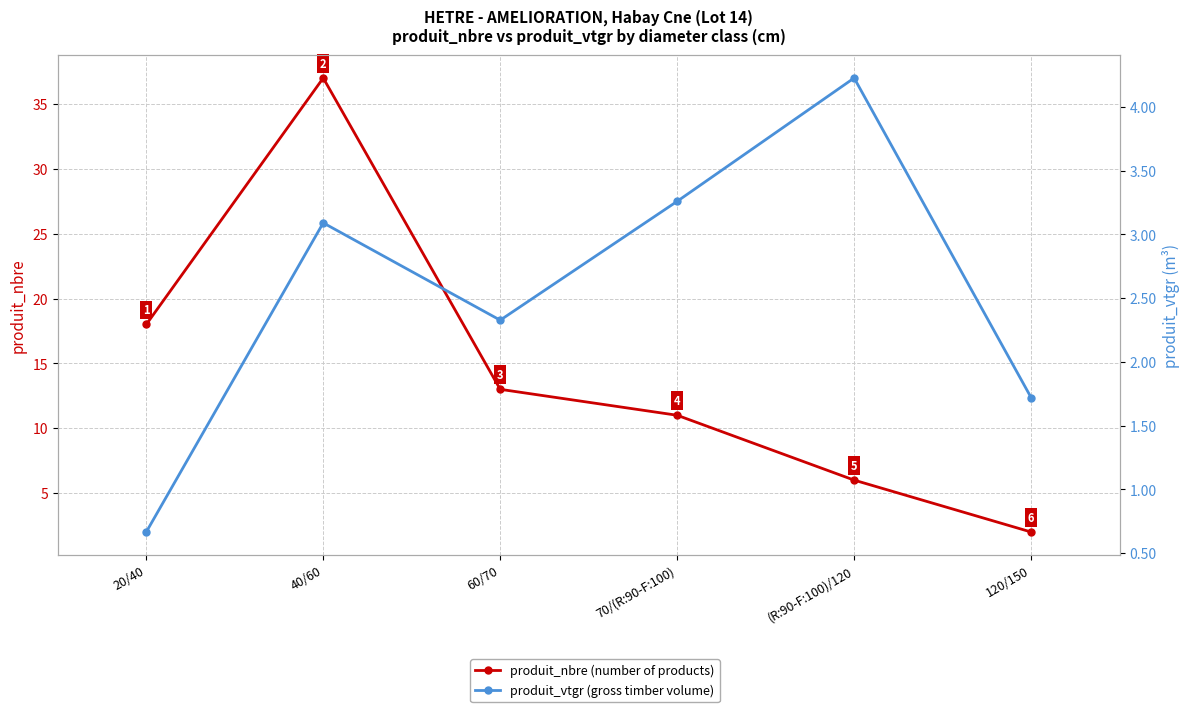

Reading right to left, what are all the values shown in this chart?

produit_nbre (number of products): 120/150=2.0	(R:90-F:100)/120=6.0	70/(R:90-F:100)=11.0	60/70=13.0	40/60=37.0	20/40=18.0
produit_vtgr (gross timber volume): 120/150=1.7	(R:90-F:100)/120=4.2	70/(R:90-F:100)=3.3	60/70=2.3	40/60=3.1	20/40=0.7